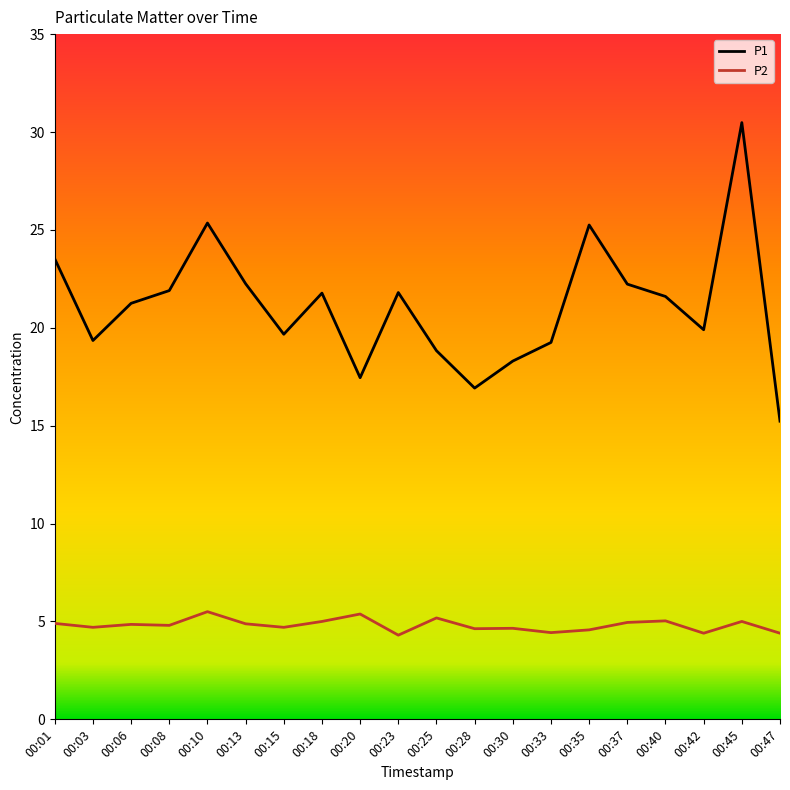

Which category has the highest value across all series?

00:45